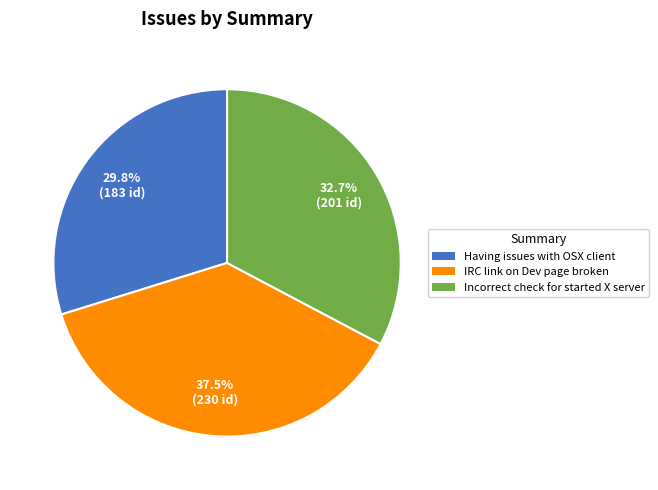

Is it true that IRC link on Dev page broken is 48% of the pie?

False